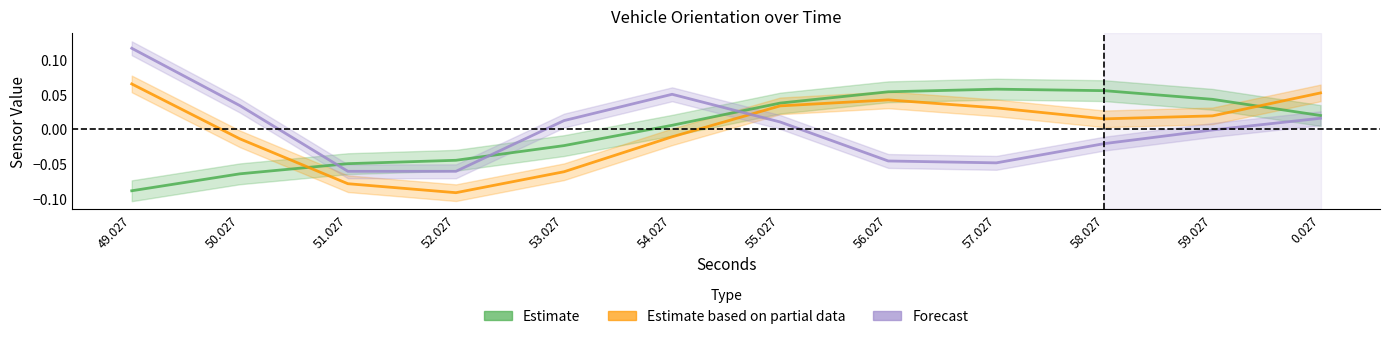

Which series has the widest spread of values?

Forecast